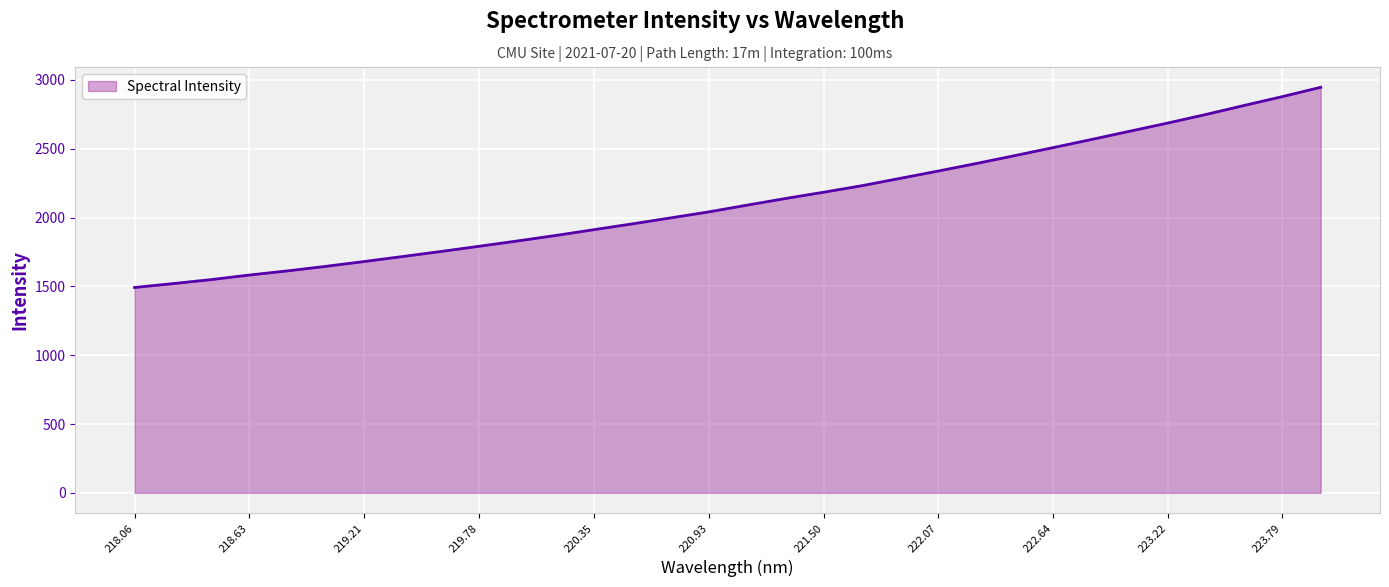

How many distinct data groups are displayed?

1